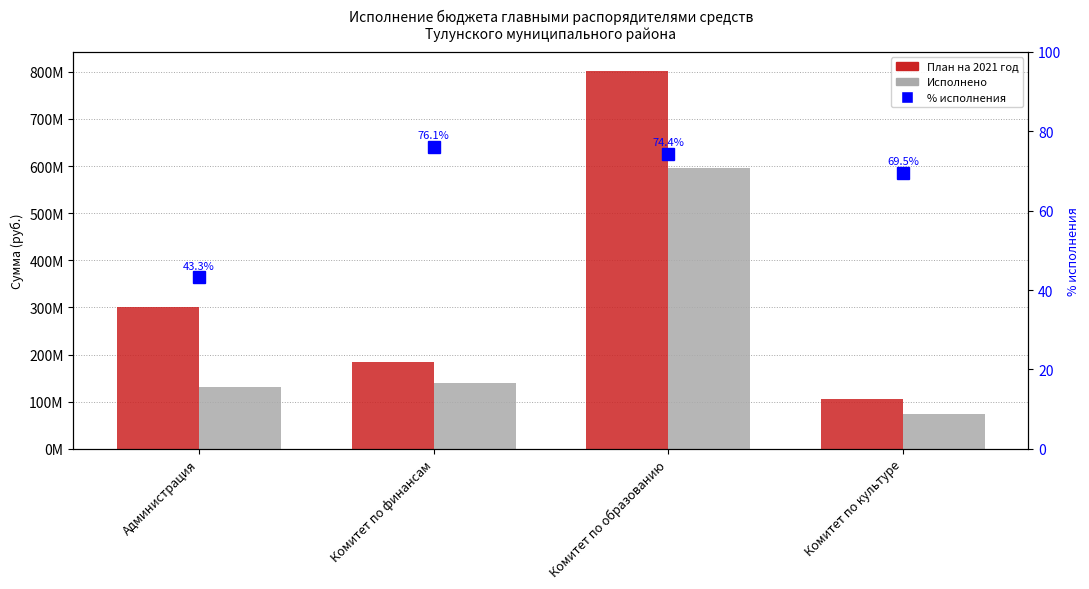

Rank the series by their maximum value, from lowest to highest.

% исполнения, Исполнено, План на 2021 год